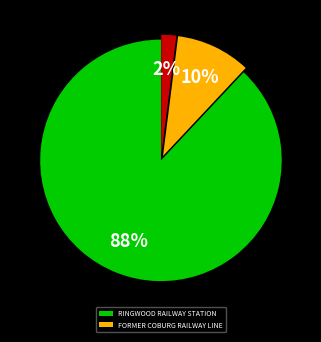

Is there a majority slice in this chart?

Yes